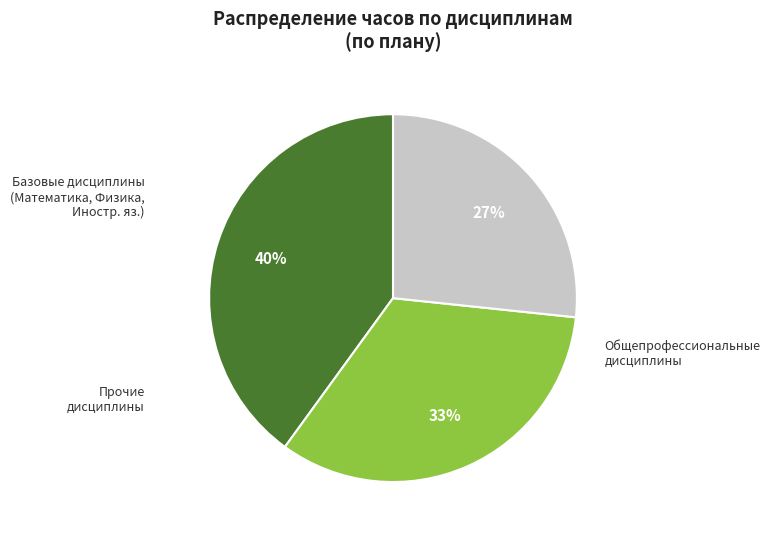

Does any single category account for the majority?

No